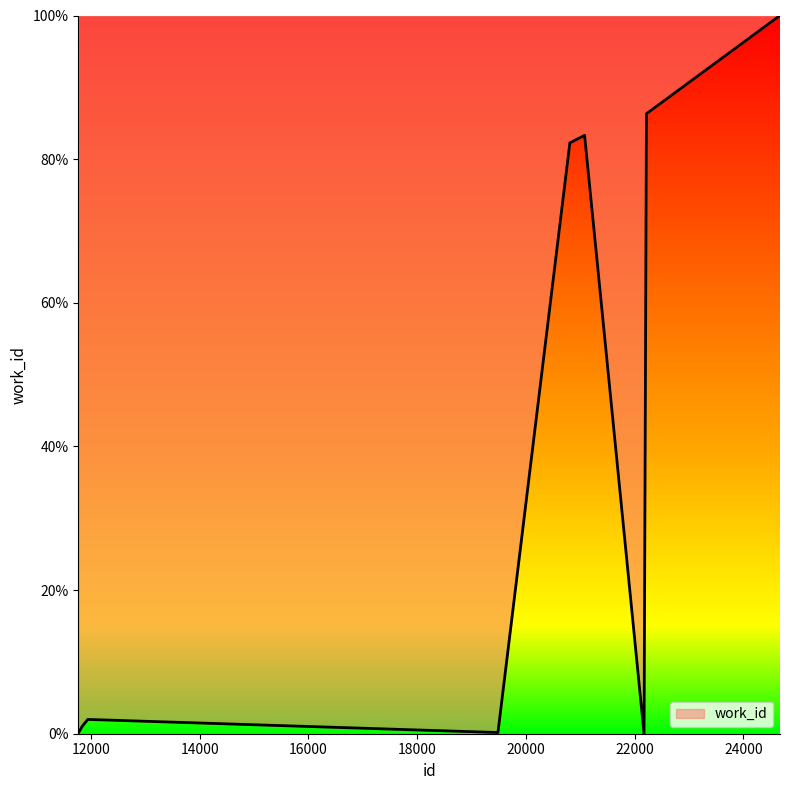

What is the greatest value displayed?

100.0